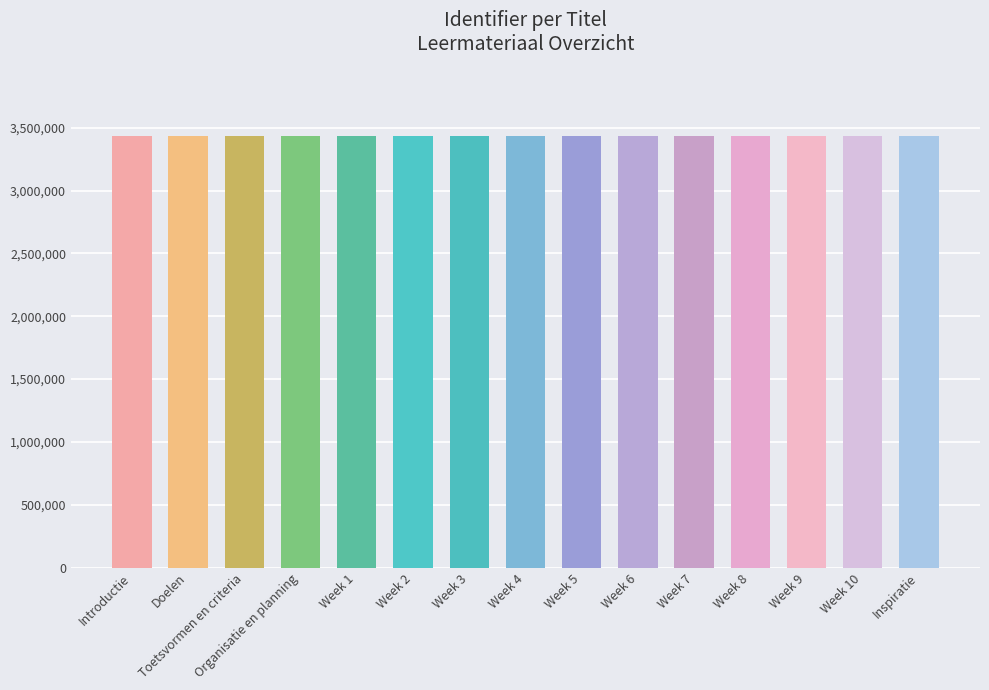

What is the label of the 7th bar from the right?

Week 5